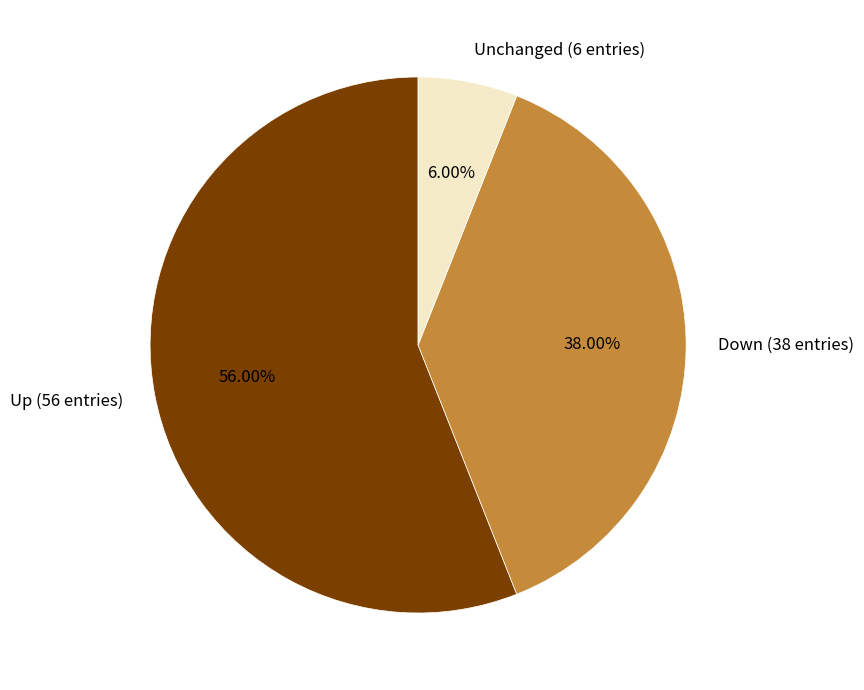

Rank the categories by value from highest to lowest.

Up (56 entries), Down (38 entries), Unchanged (6 entries)